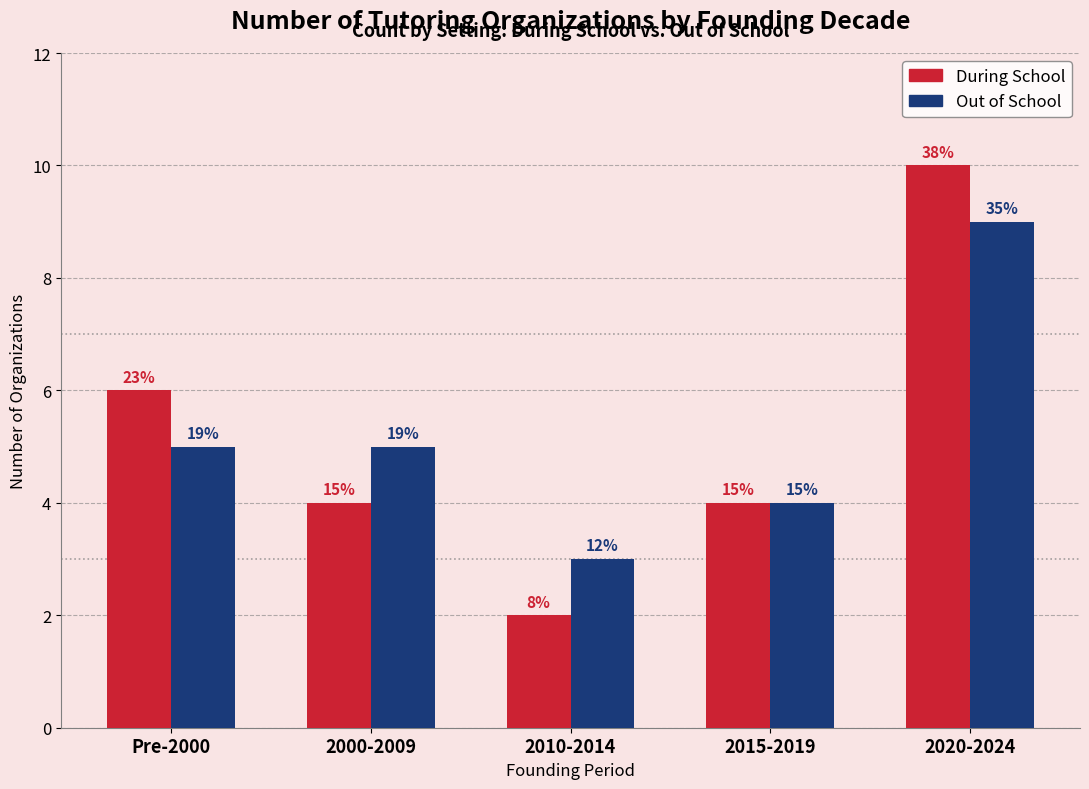

Which has a higher value, 2000-2009 or 2020-2024?

2020-2024